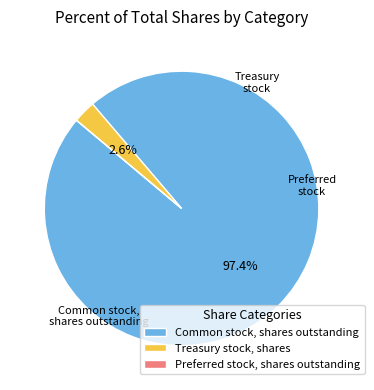

To the nearest percent, what percentage of the pie is Treasury stock, shares?

3%